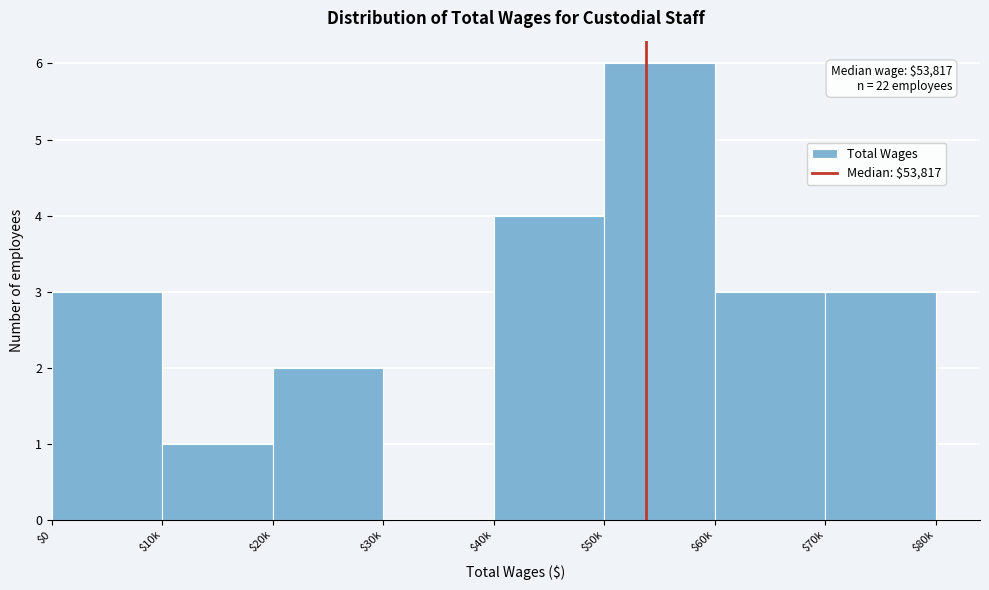

What is the greatest value displayed?

6